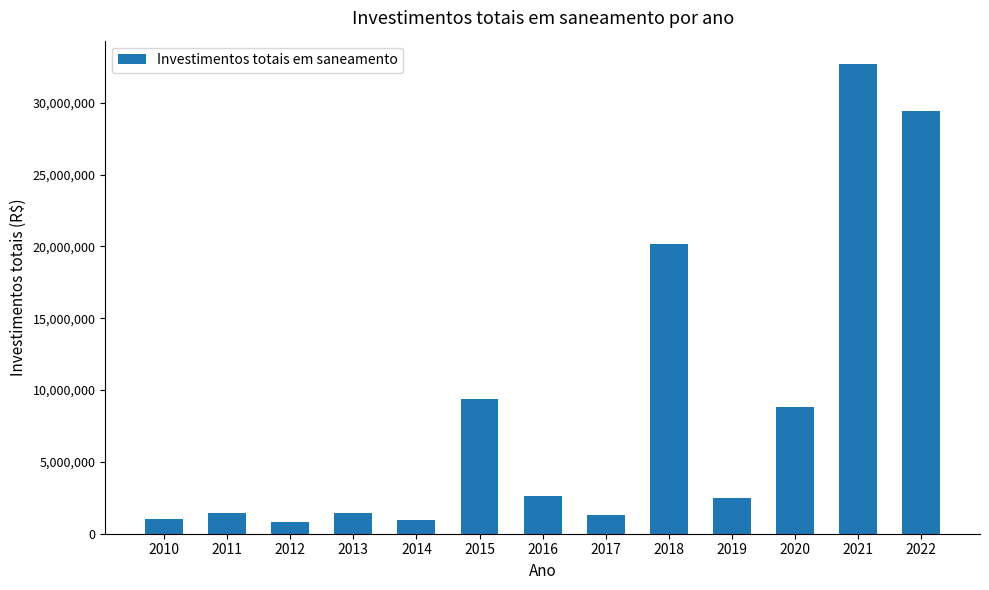

What is the minimum value shown in the chart?

795691.0